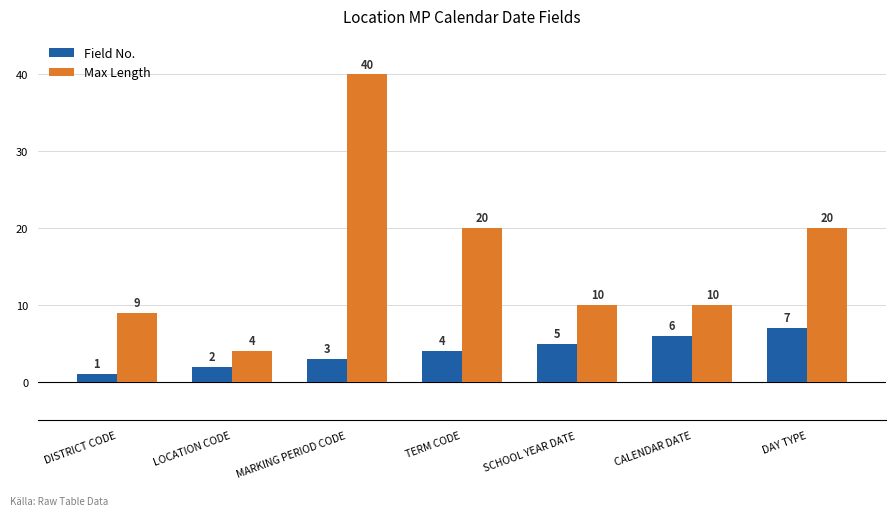

What is the value of the Max Length bar at the 6th from the left?

10